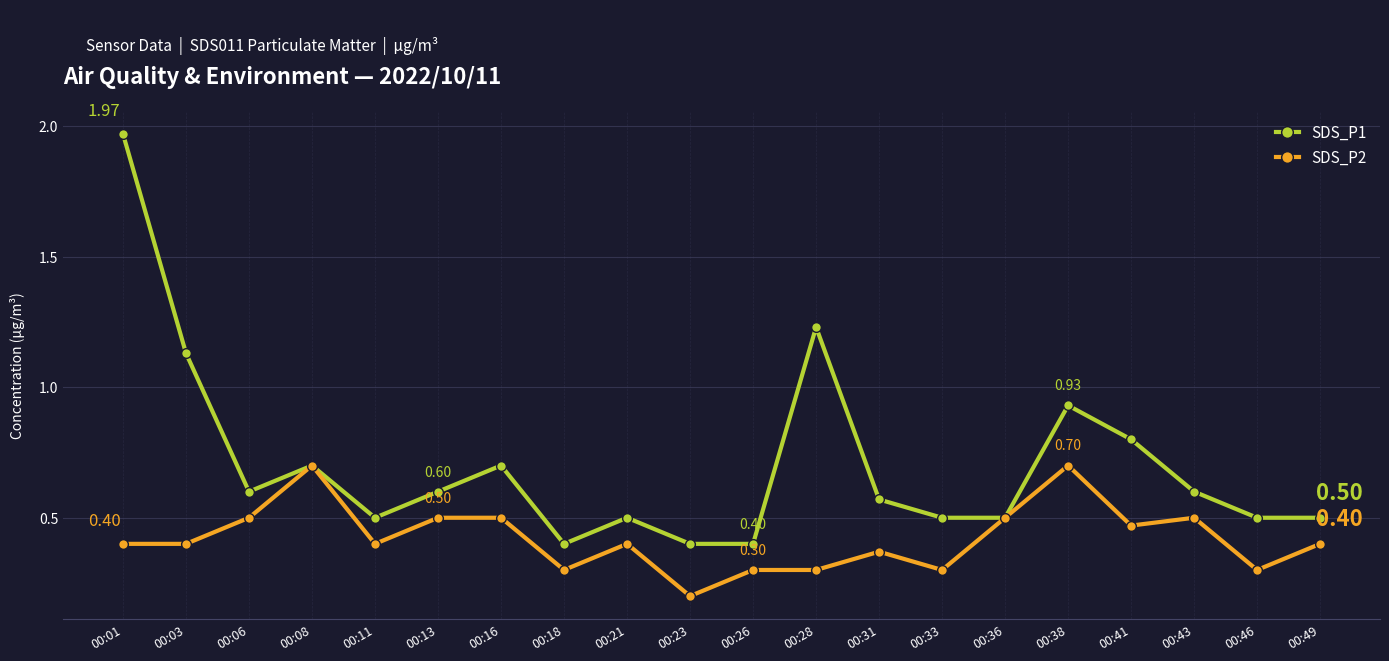

Is this an area chart (filled region under the line)?

No